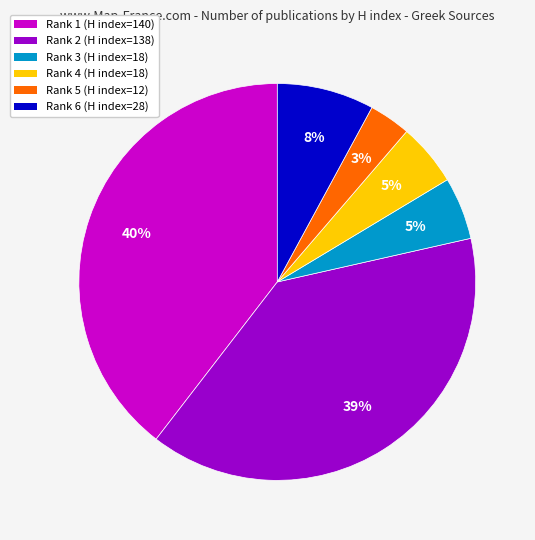

Do Rank 2 (H index=138) and Rank 1 (H index=140) together represent more than half of the pie?

Yes